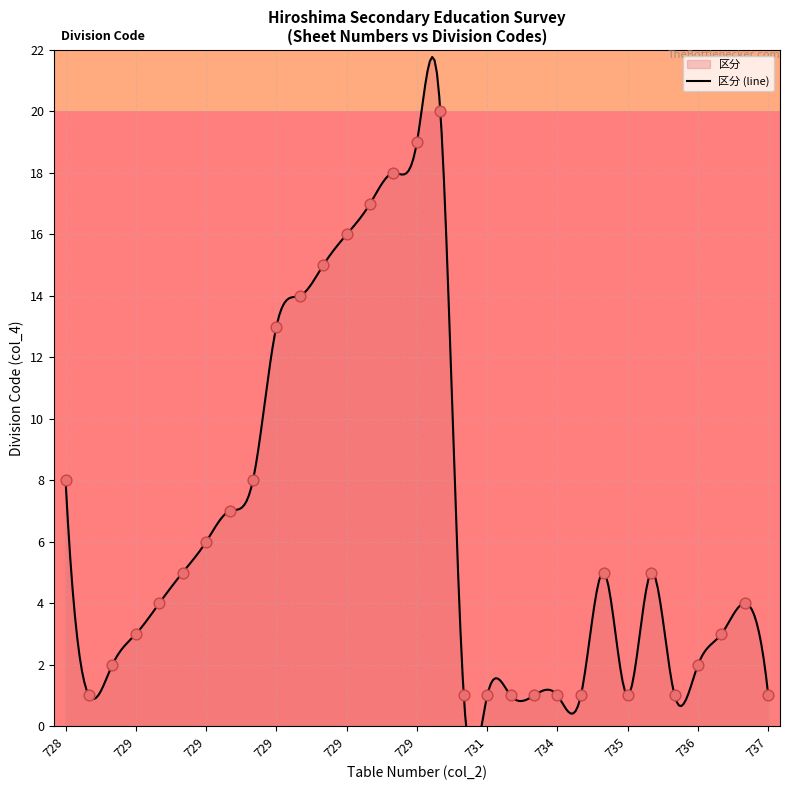

Approximately how many times larger is the value at 729 compared to 729?

3.4